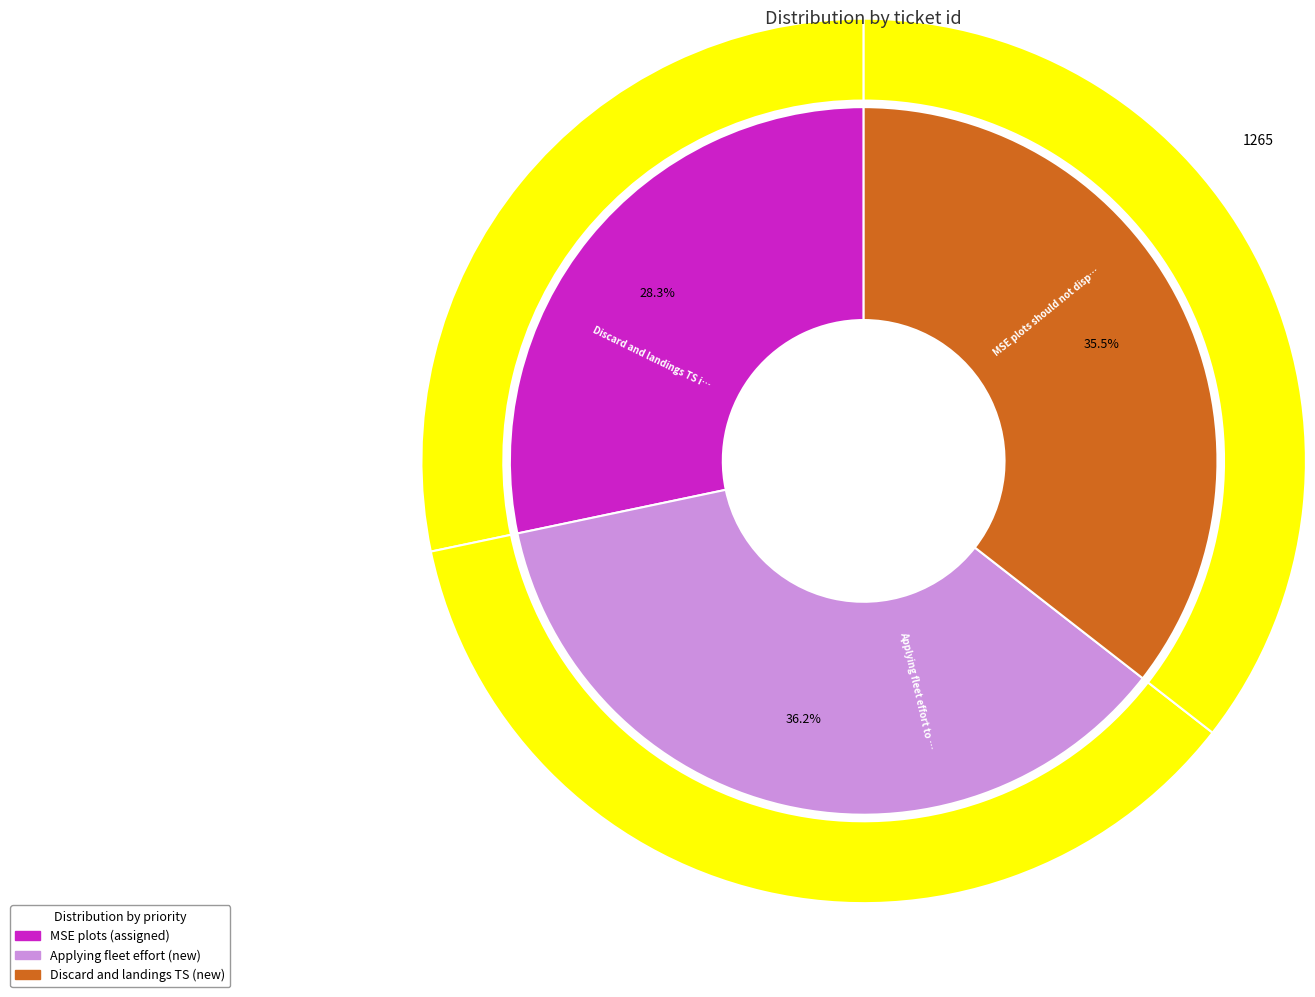

What is the total percentage of MSE plots should not display data before and Discard and landings TS in plots?

63.8%